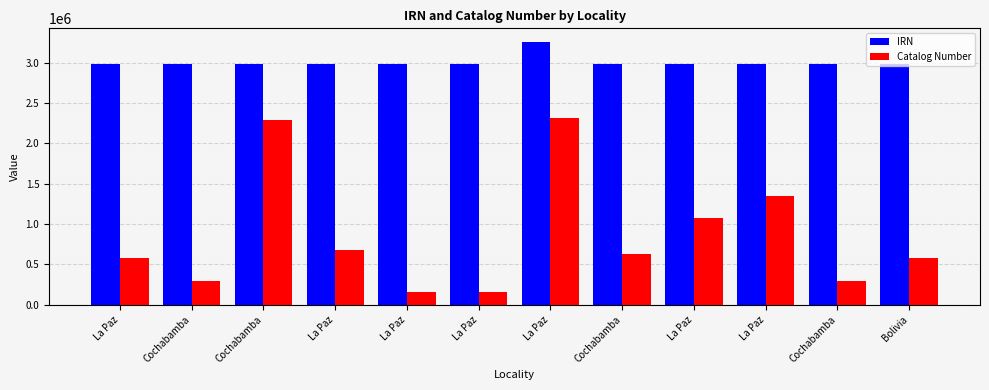

Is it true that Catalog Number equals 297256 at Cochabamba?

True